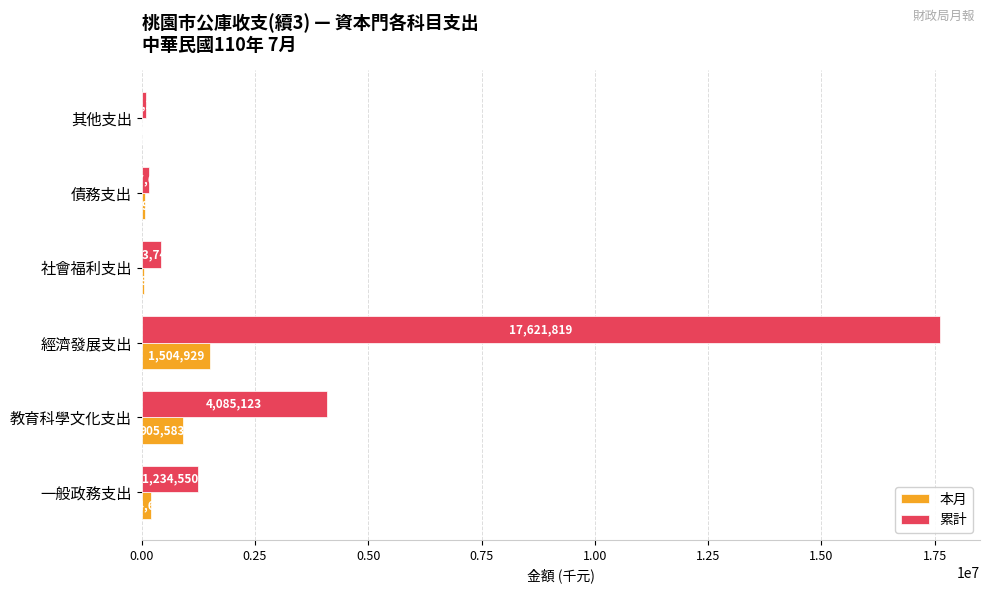

What is the maximum value shown in the chart?

17621819